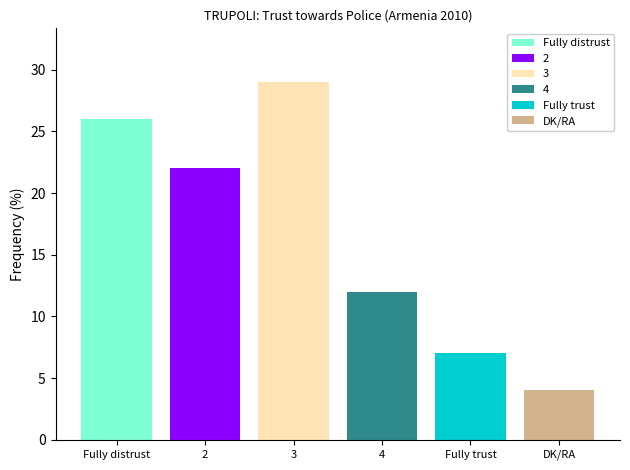

What is the label of the 2nd bar from the right?

Fully trust